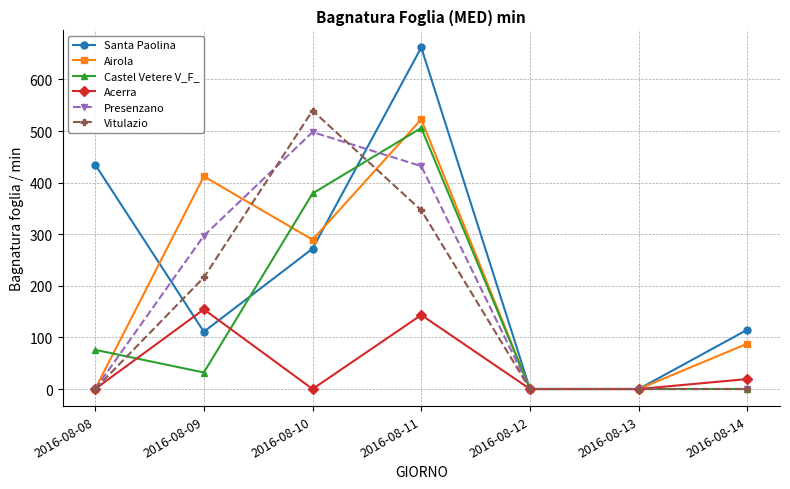

Between 2016-08-09 and 2016-08-11, which series saw the biggest shift?

Santa Paolina